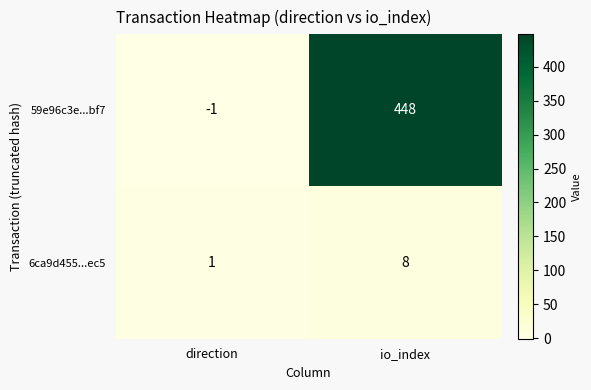

What is the difference between the maximum and minimum values in the 6ca9d455...ec5 series?

7